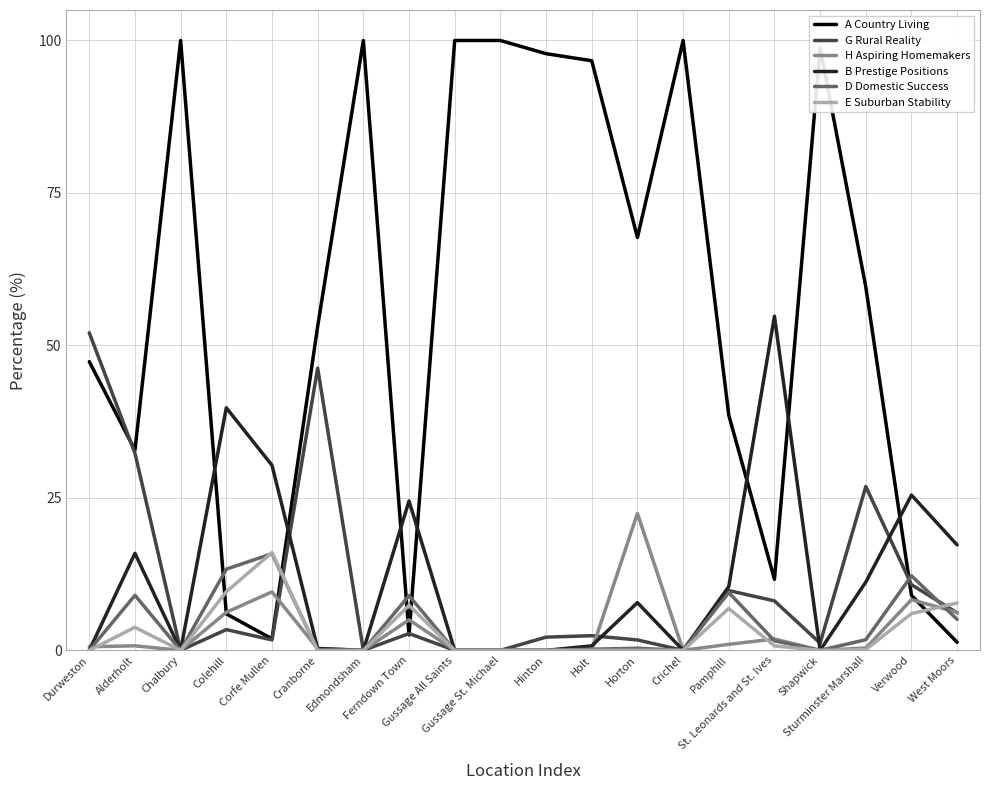

What is the maximum value for H Aspiring Homemakers?

22.4